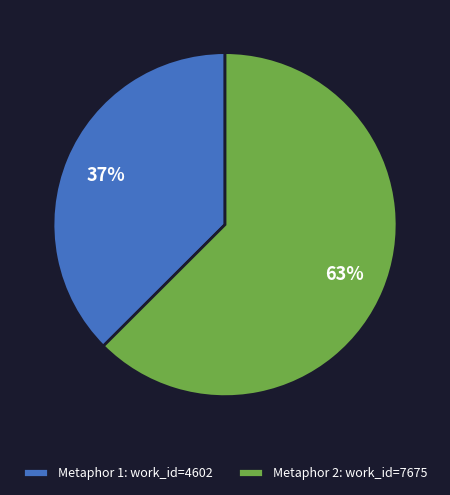

What percentage is the Metaphor 1: work_id=4602 slice, to the nearest percent?

37%